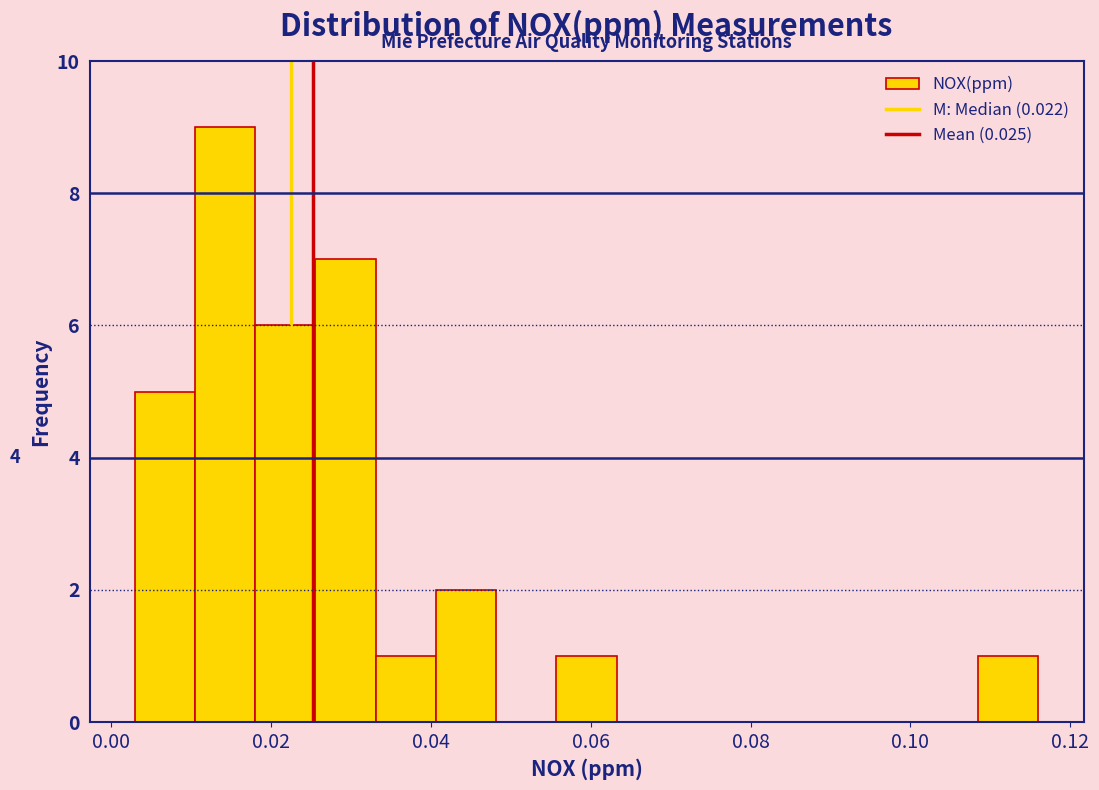

Read against the x-axis, roughly where is the centre of the tallest bar?

0.014